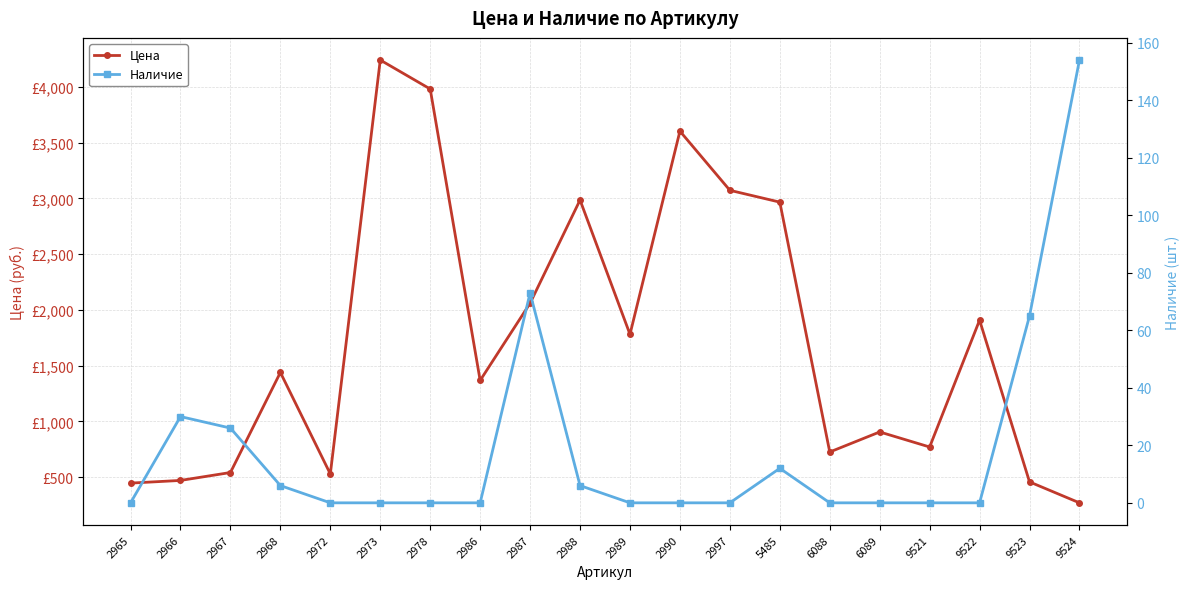

What is the difference between the highest and lowest values at 2989?

1781